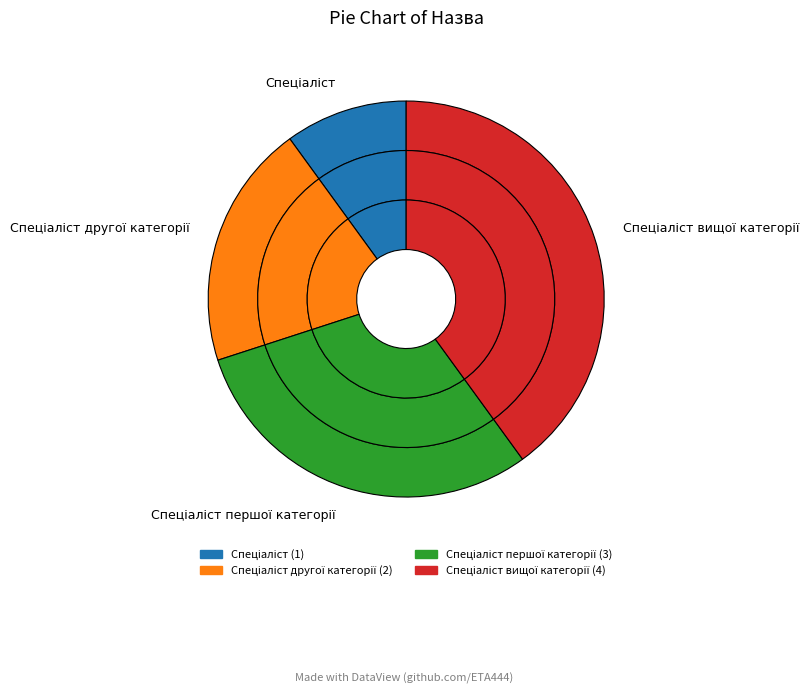

What percentage is the Спеціаліст другої категорії slice, to the nearest percent?

20%